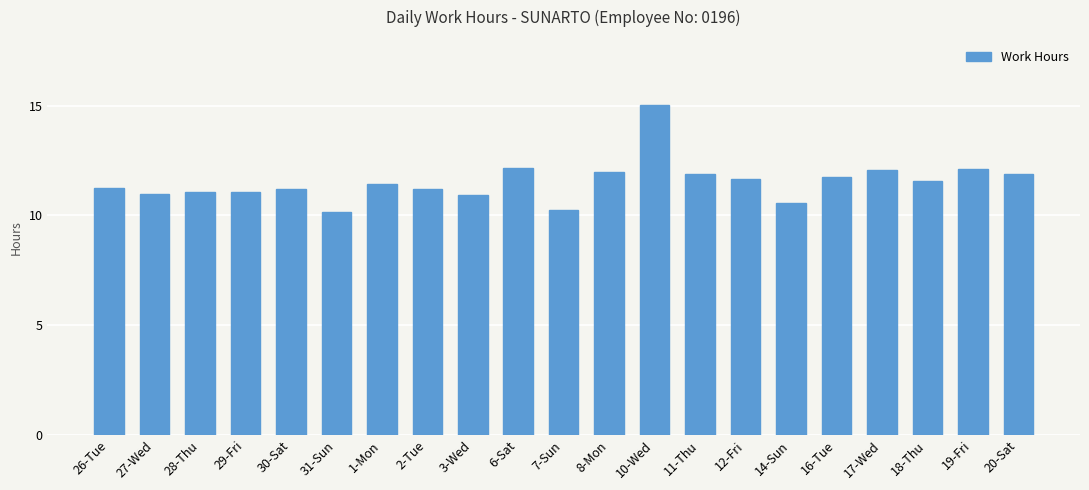

Is it true that the value at 20-Sat is 11.9?

True